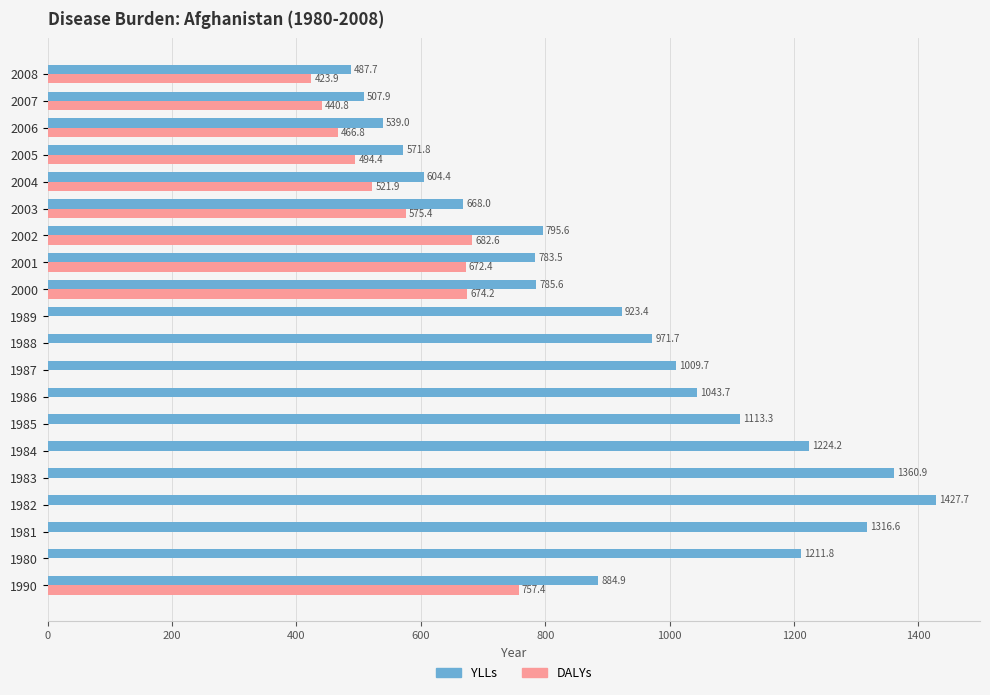

Is it true that DALYs equals 672.4 at 2001?

True